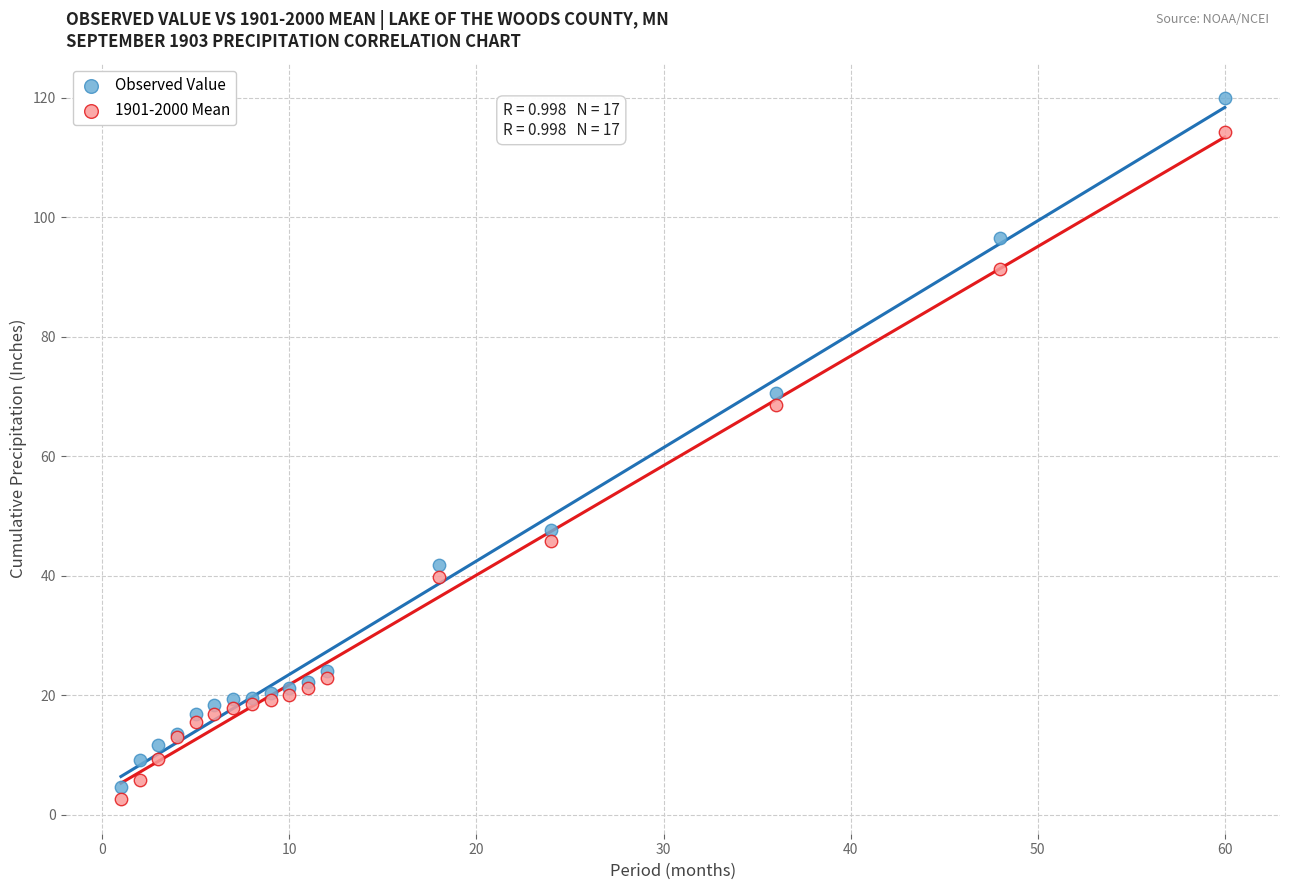

What is the X range (max minus min) for the scatter plot?

59.0